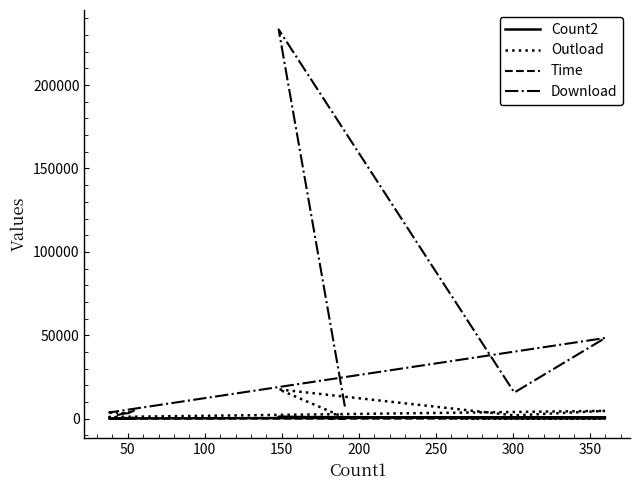

What is the total value across all series at 100?

18227